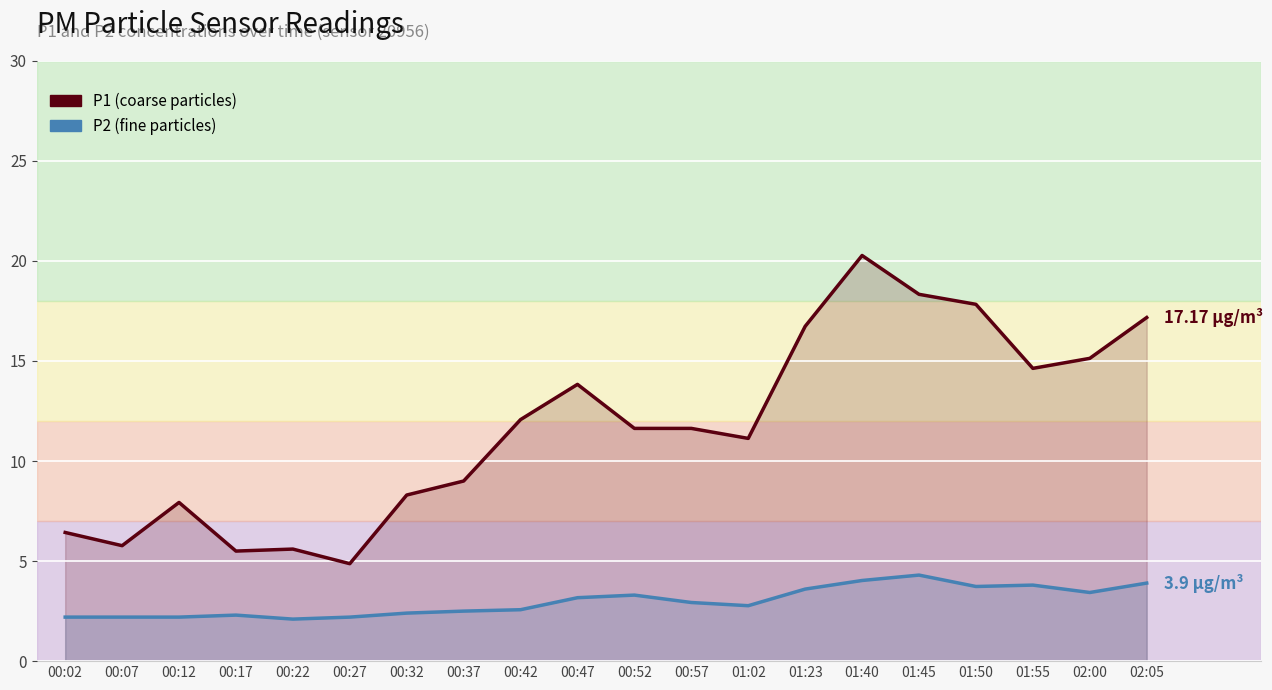

Which category has the highest value in the P2 series?

01:45